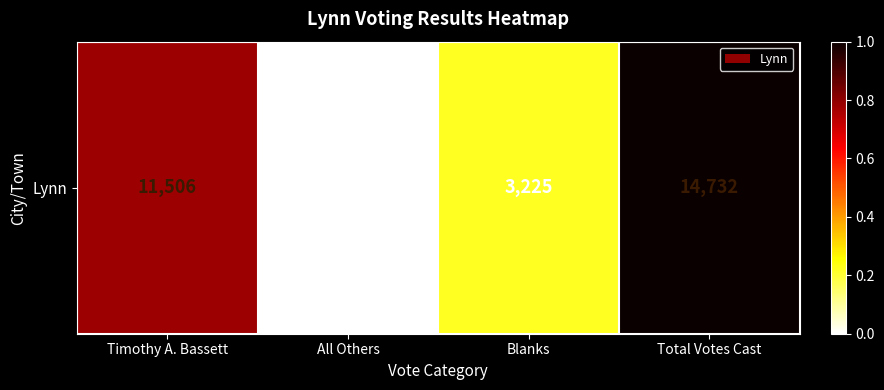

Count the number of data series in this chart.

1